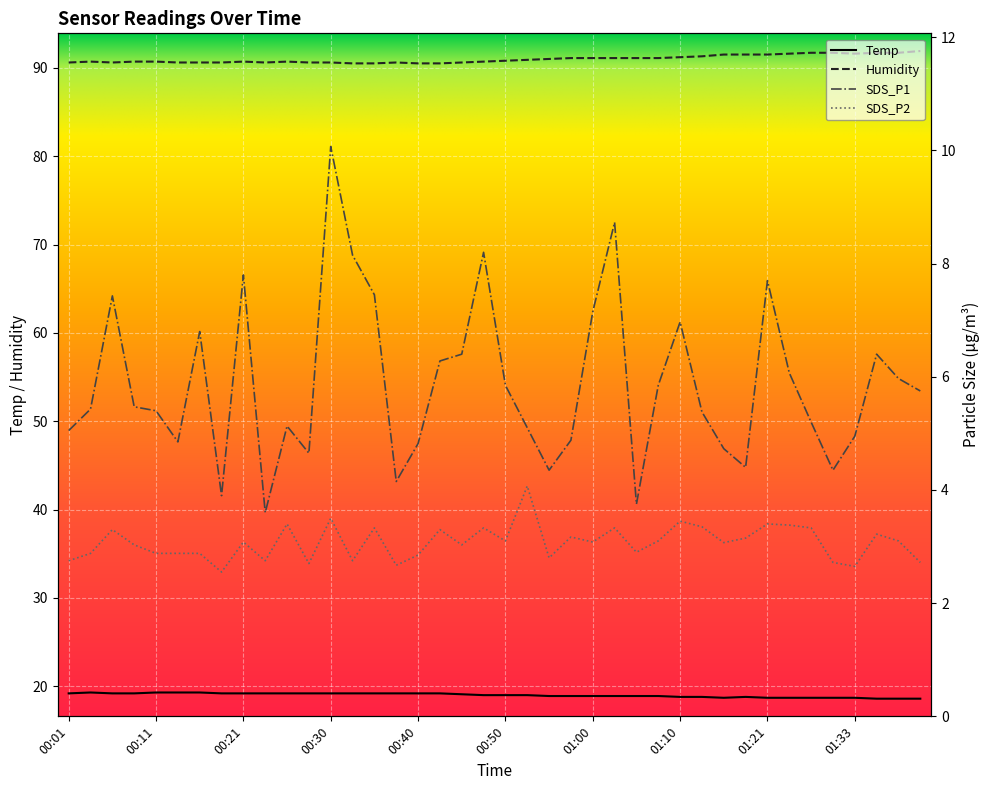

Which series changed the most between 01:21 and 01:33?

SDS_P1